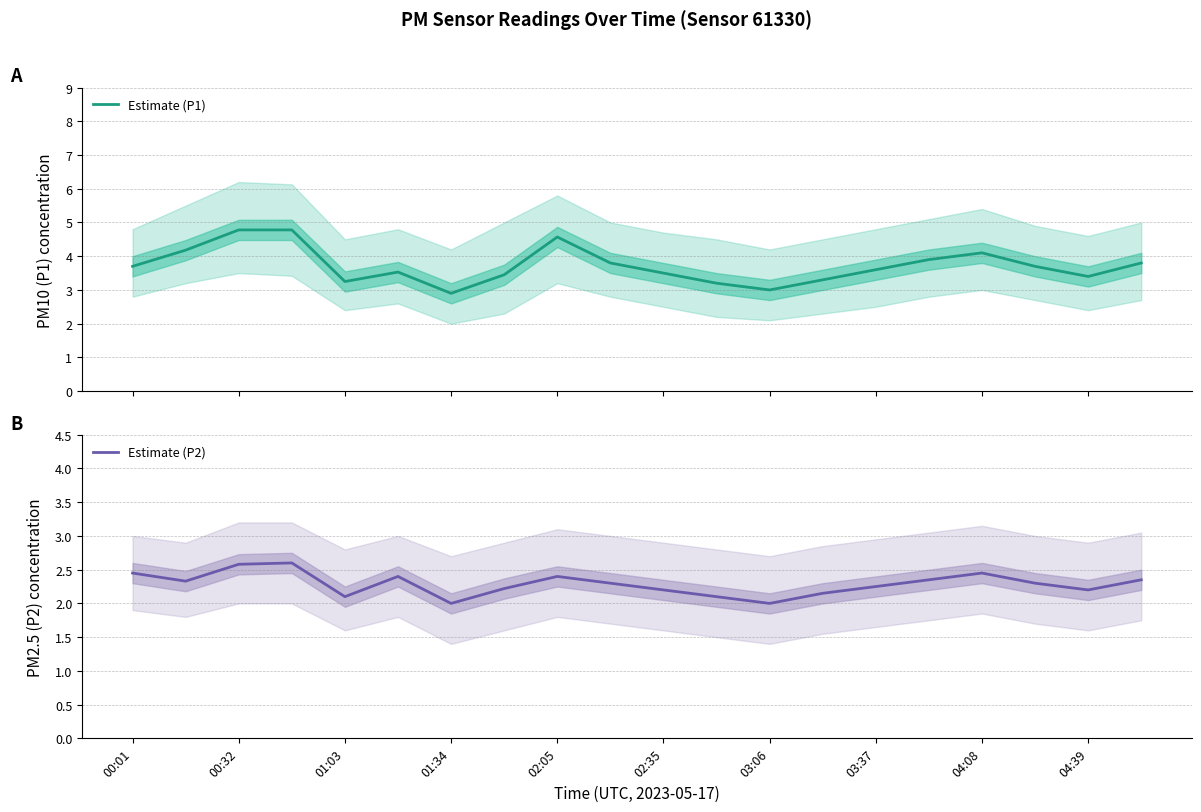

Is it true that Estimate (P2) equals 1.3 at 04:08?

False